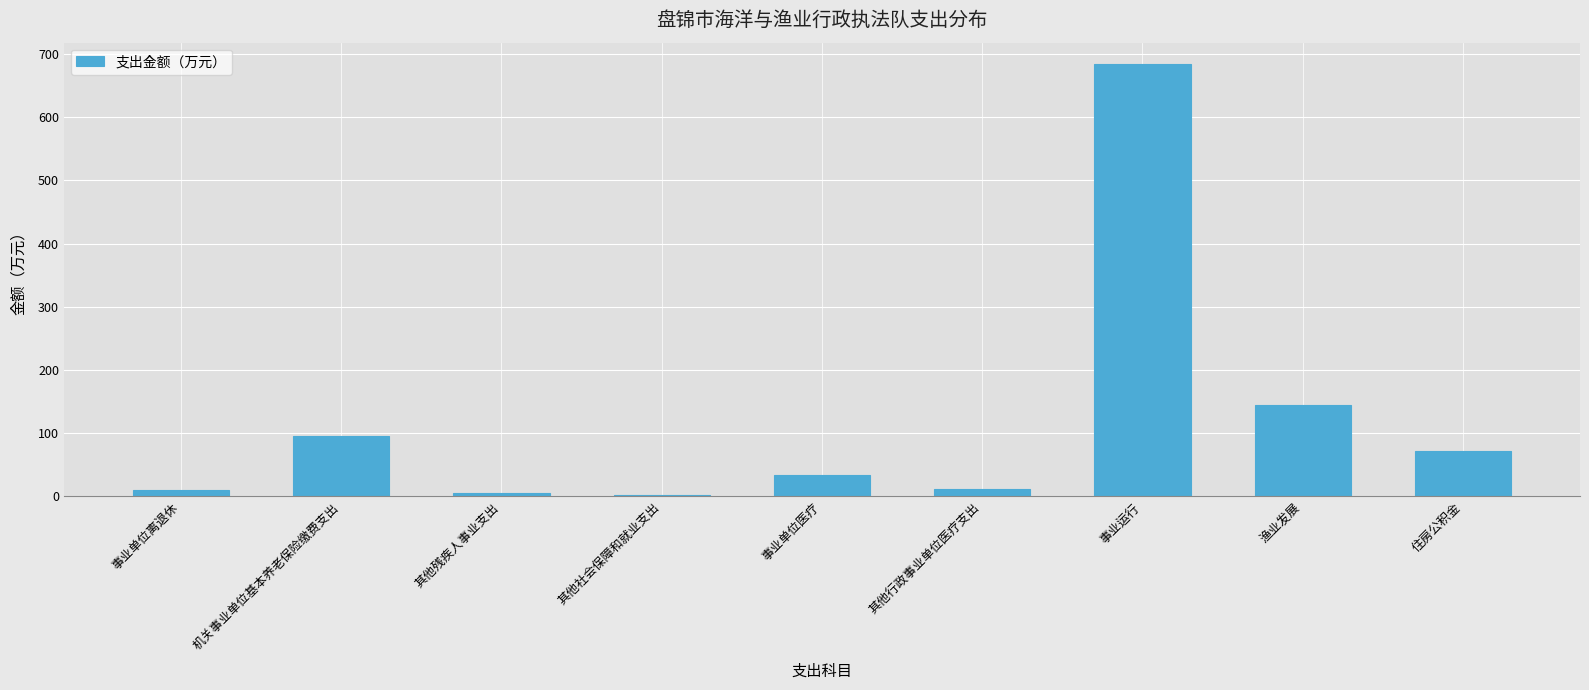

What is the sum of the values at 事业单位医疗 and 住房公积金?

105.0